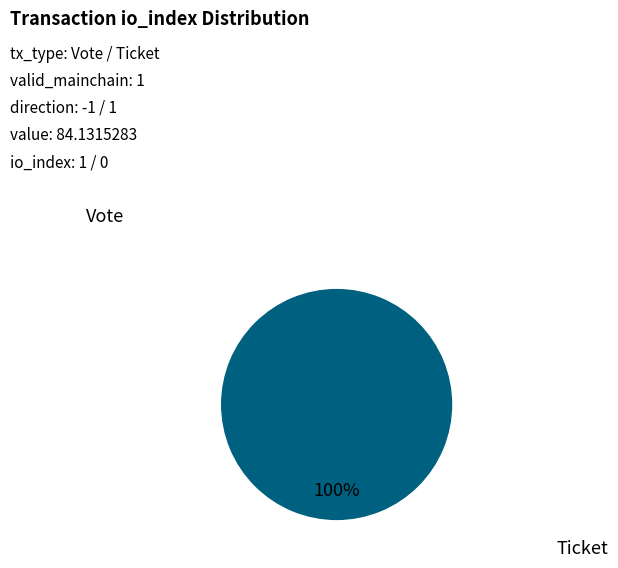

Does Ticket account for over 50% of the chart?

No